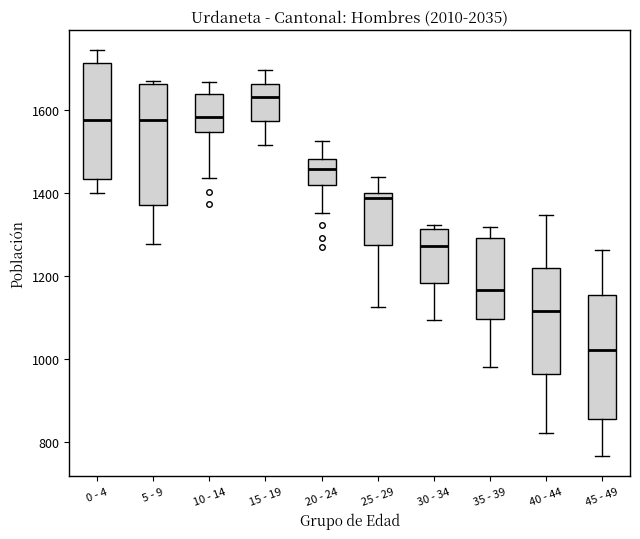

Reading left to right, transcribe this box plot: for each box, give where its median line is, the range the box spans, and where its two whiskers end, as read against the y-axis. The values are not printed on the chart, so give them approximately, as read against the axis.

0 - 4: median 1580, box 1440 to 1720, whiskers 1400 to 1740
5 - 9: median 1580, box 1380 to 1660, whiskers 1280 to 1680
10 - 14: median 1580, box 1540 to 1640, whiskers 1440 to 1660
15 - 19: median 1640, box 1580 to 1660, whiskers 1520 to 1700
20 - 24: median 1460, box 1420 to 1480, whiskers 1360 to 1520
25 - 29: median 1380, box 1280 to 1400, whiskers 1120 to 1440
30 - 34: median 1280, box 1180 to 1320, whiskers 1100 to 1320 (just above the box's upper edge)
35 - 39: median 1160, box 1100 to 1300, whiskers 980 to 1320
40 - 44: median 1120, box 960 to 1220, whiskers 820 to 1340
45 - 49: median 1020, box 860 to 1160, whiskers 760 to 1260